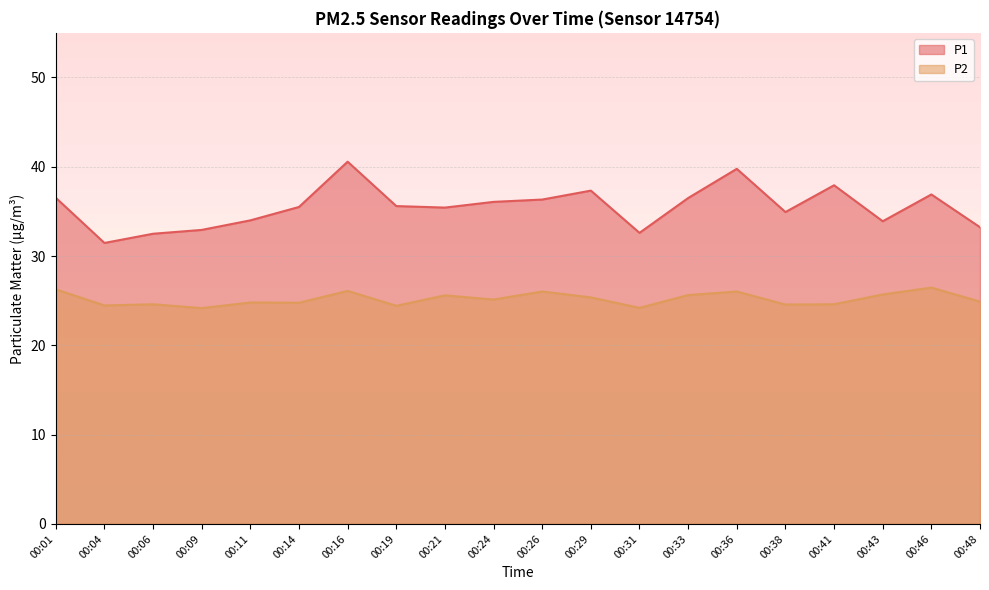

How many lines are shown in the chart?

2